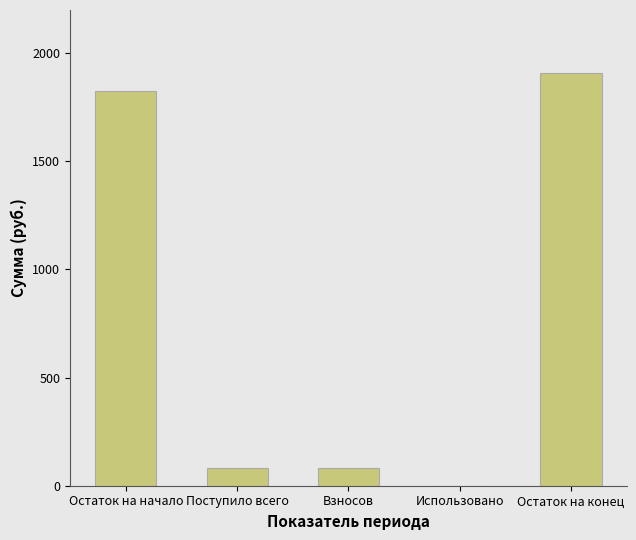

What is the sum of the values at Использовано and Остаток на начало?

1826.3